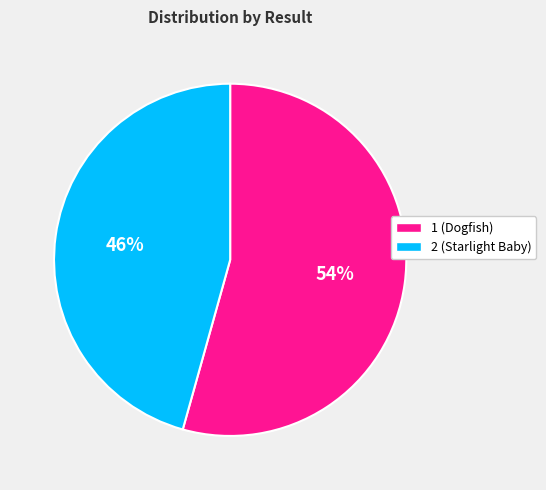

To the nearest percent, what percentage of the pie is 1?

54%